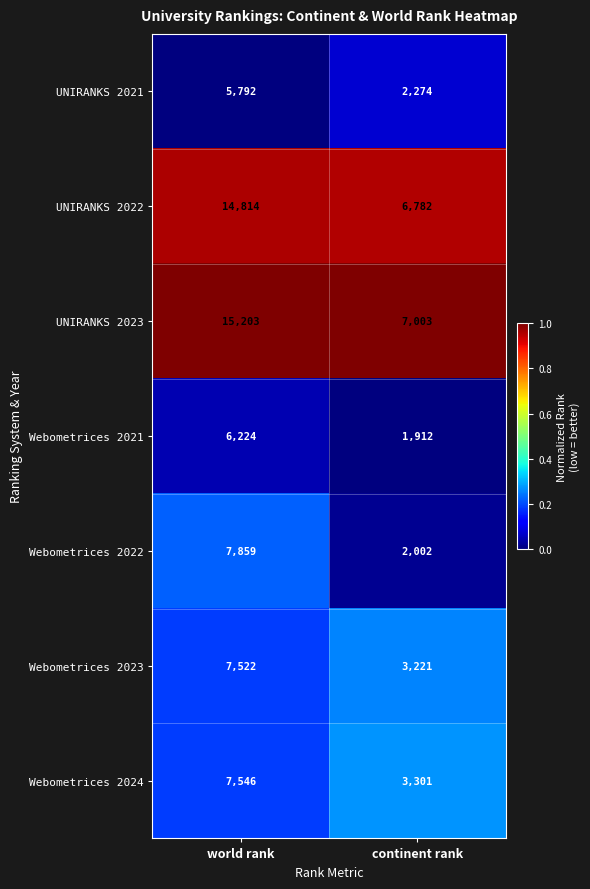

List the labels in order of Webometrices 2021 value, largest first.

world rank, continent rank